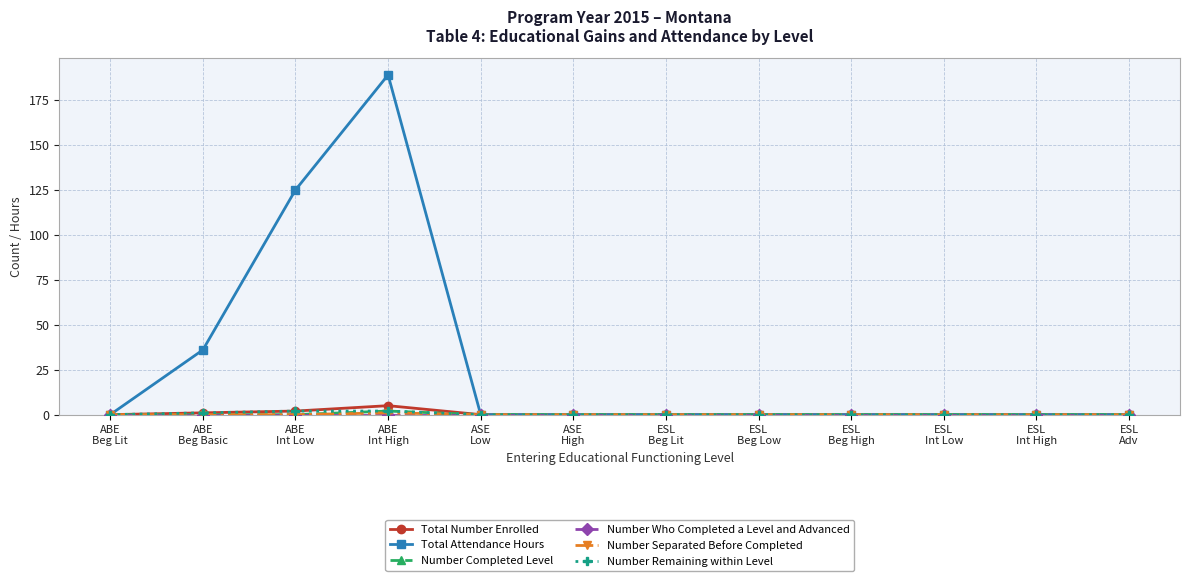

At how many categories does at least one series exceed 34?

3